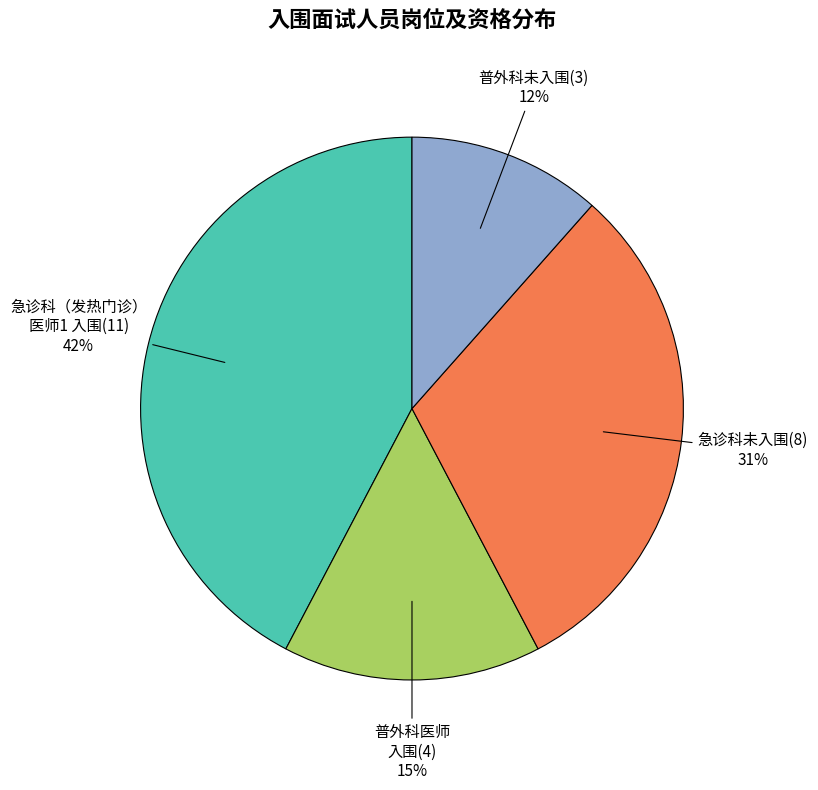

Is there any slice that represents more than half of the pie?

No